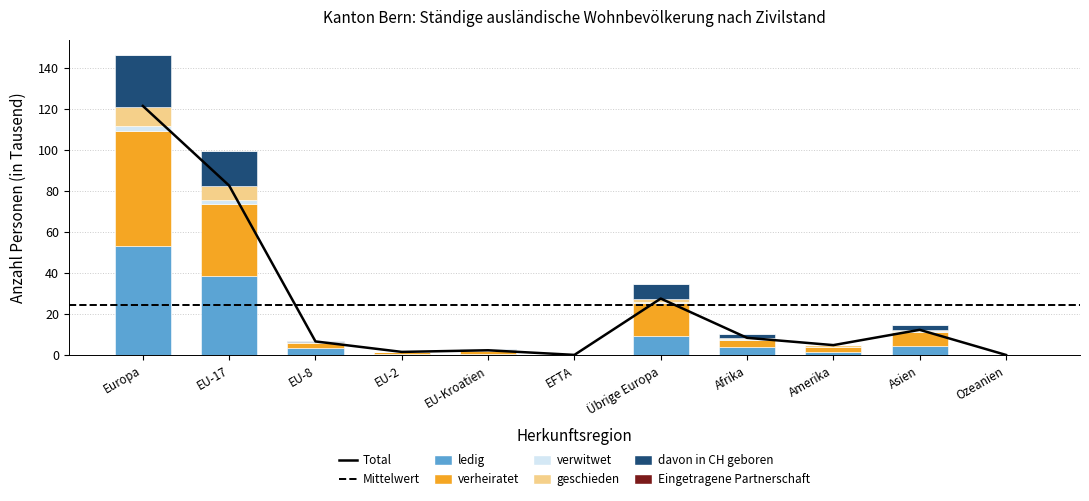

What is the value of the ledig bar at the 7th from the left?

9.6